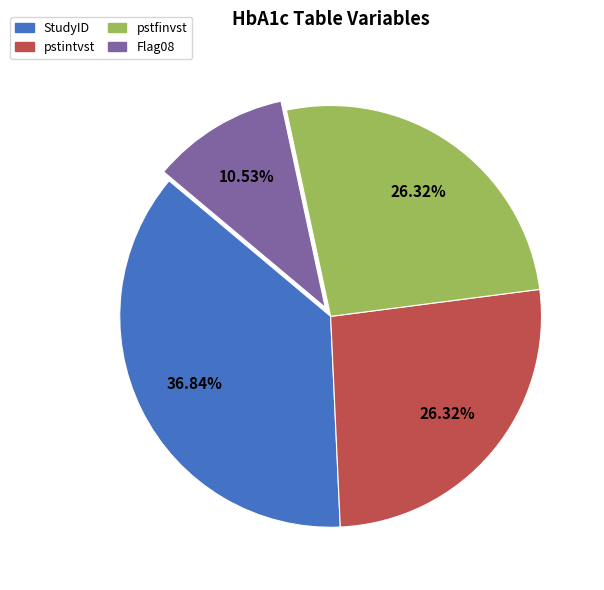

How many segments does this pie chart have?

4